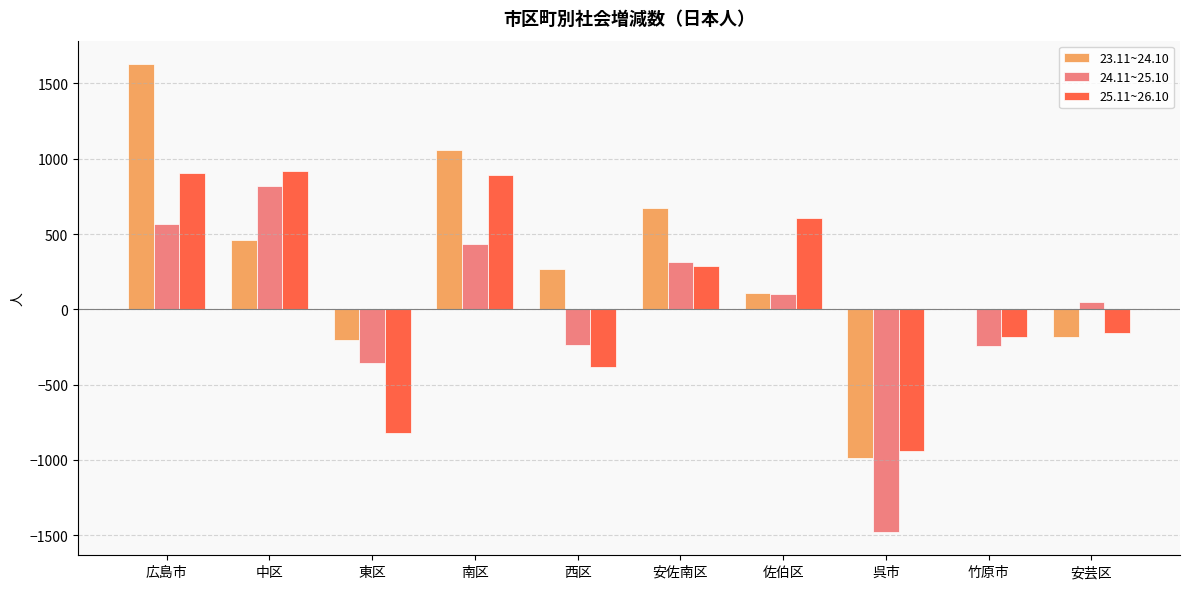

How many series are shown in this chart?

3